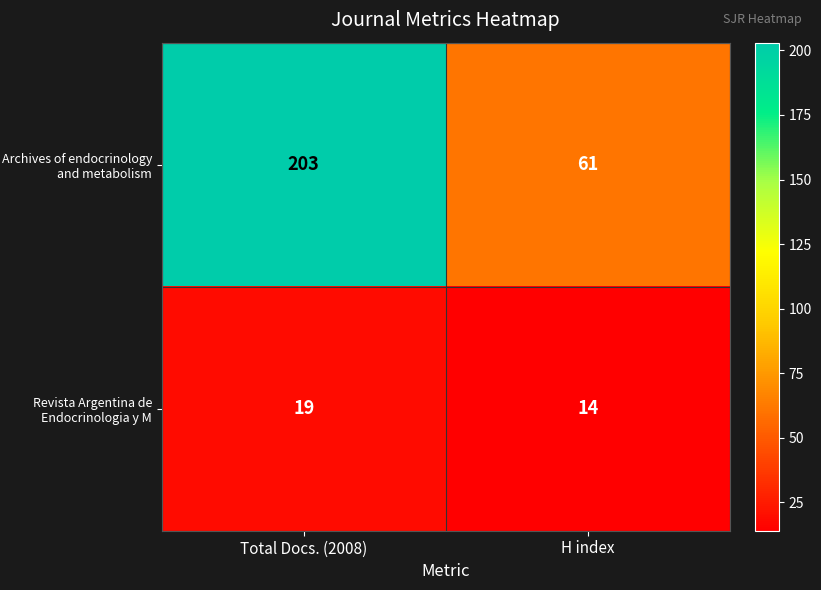

List the series in order of their overall mean, lowest first.

Revista Argentina de Endocrinologia y M, Archives of endocrinology and metabolism